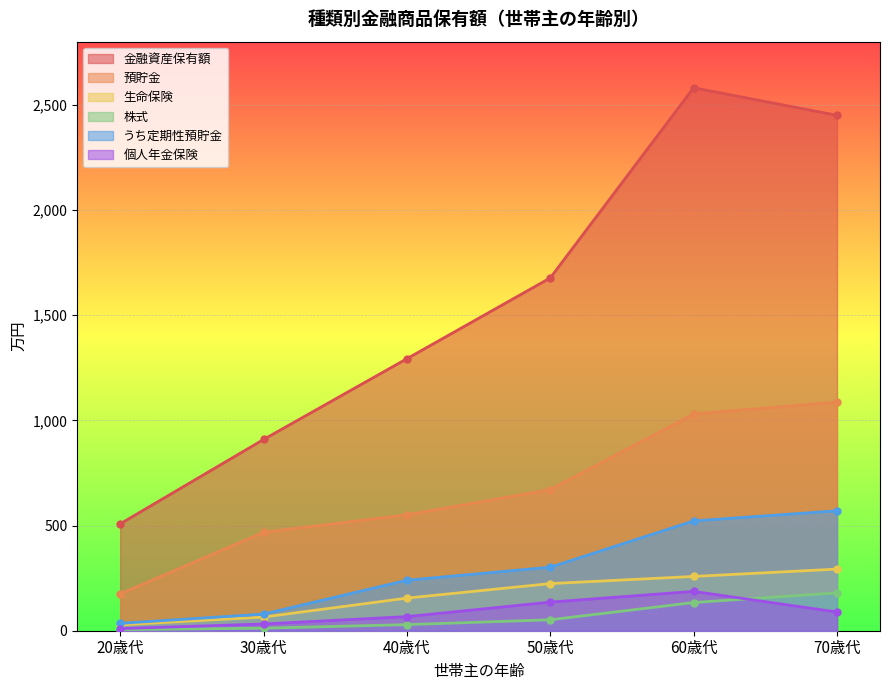

True or false: 金融資産保有額 and うち定期性預貯金 intersect in this chart.

False